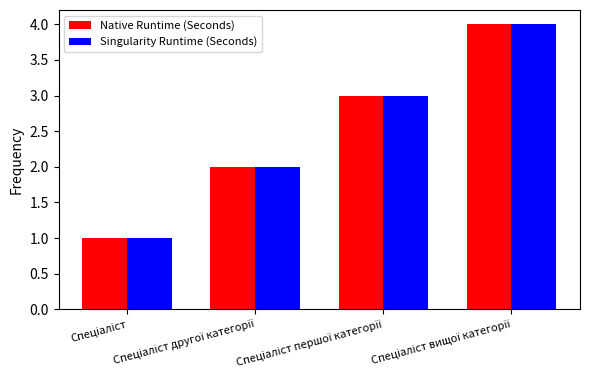

What is the difference between the maximum and minimum values in the Native Runtime (Seconds) series?

3